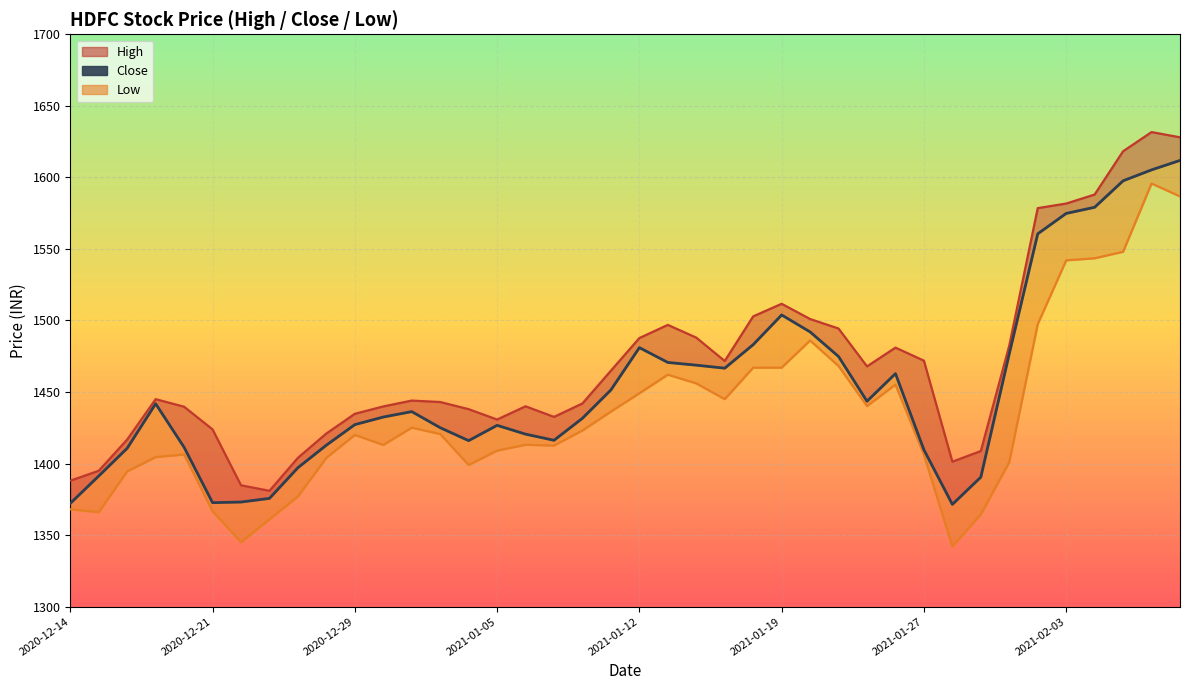

True or false: Close and Low intersect in this chart.

False